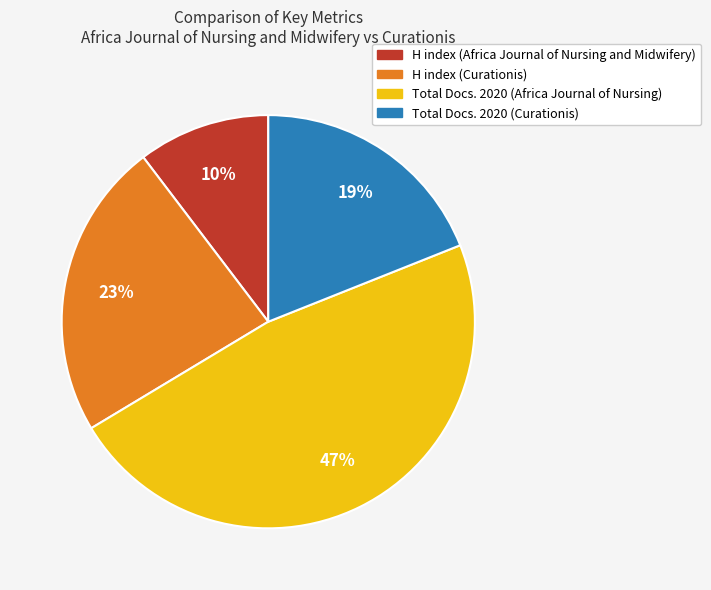

The H index (Africa Journal of Nursing and Midwifery) slice represents 1% of the pie. True or false?

False